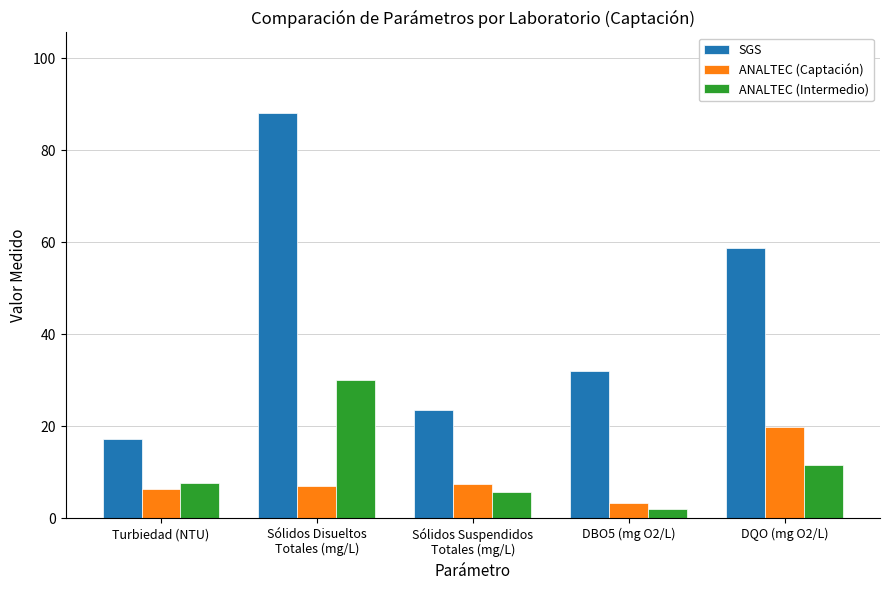

Which series has the largest total across all categories?

SGS